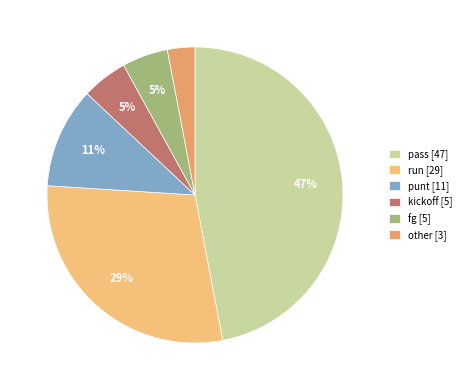

How many segments does this pie chart have?

6